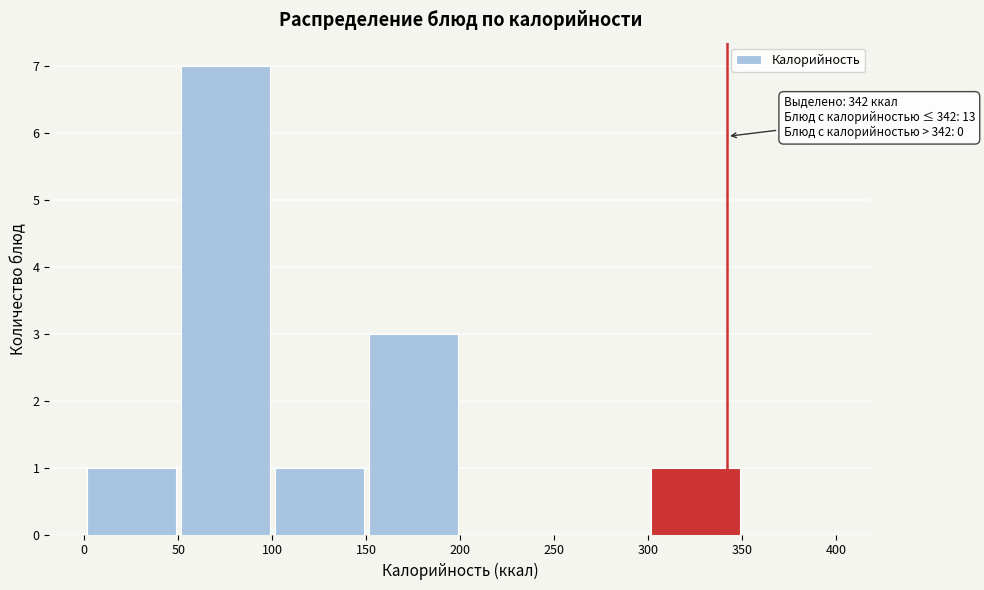

Which range on the x-axis has the tallest bar?

50 to 100